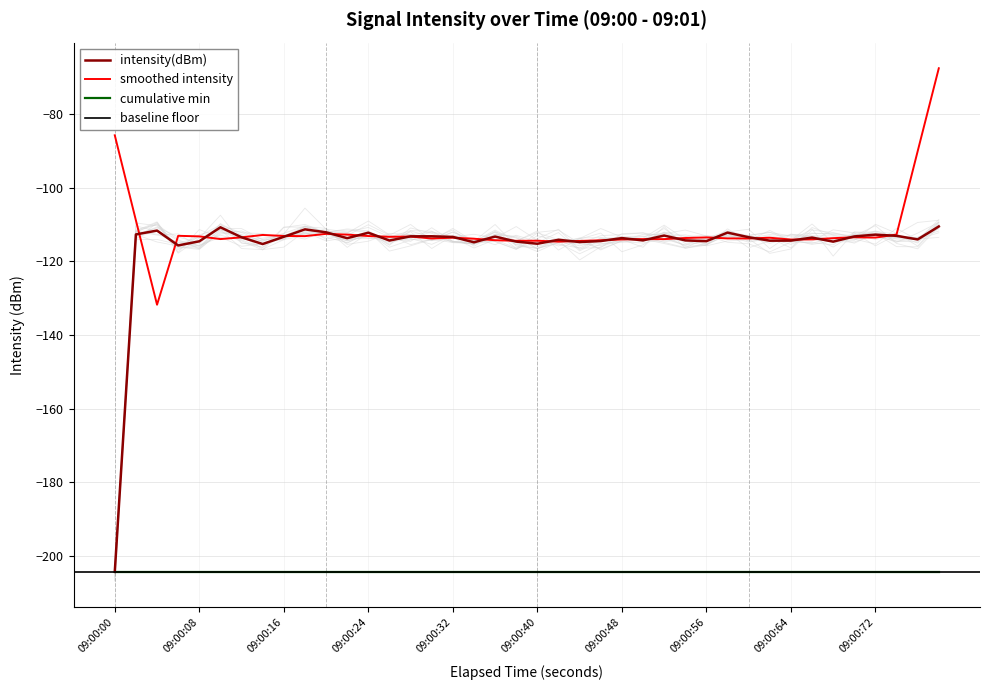

What is the approximate value of smoothed intensity at 09:00:40?

-114.4